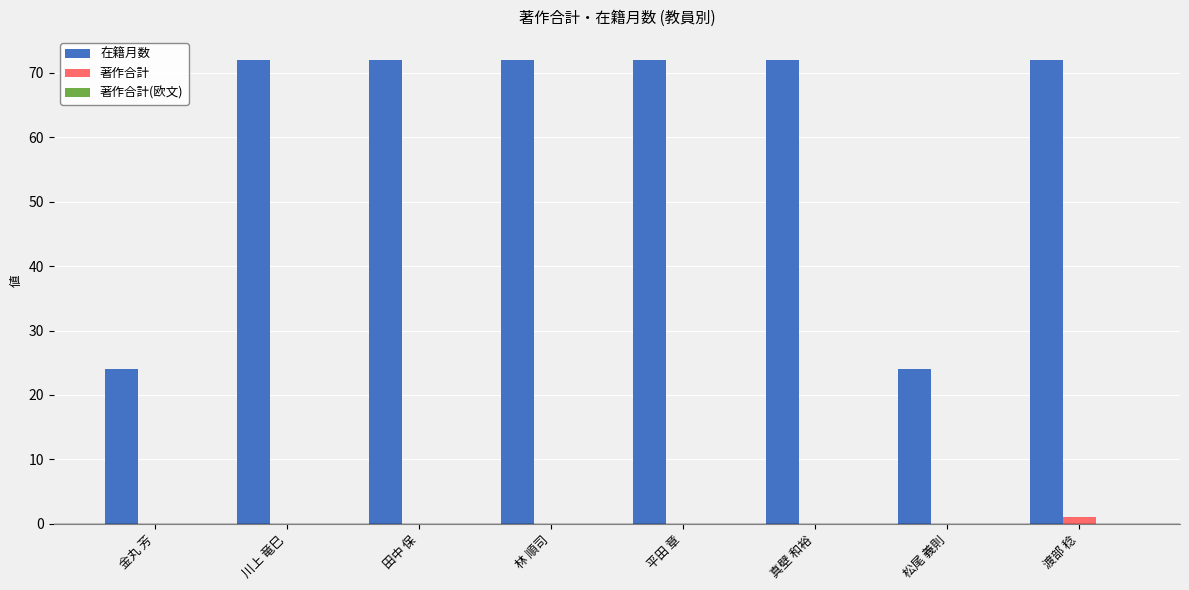

Count the number of categories in the chart.

8